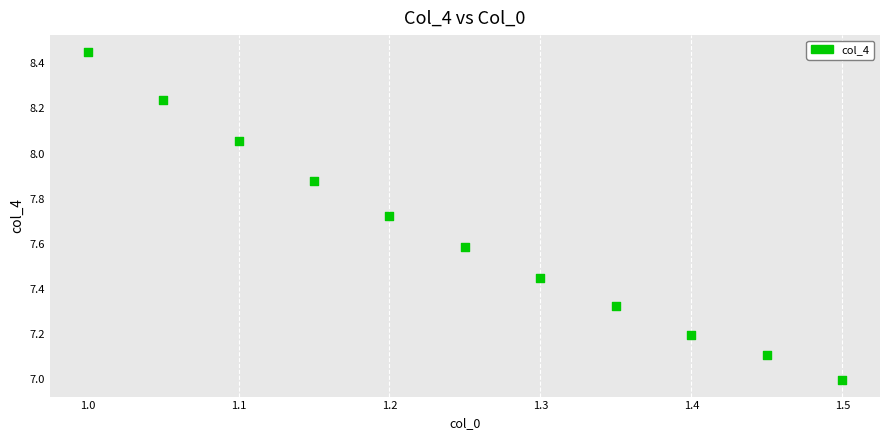

What is the average Y value?

7.6